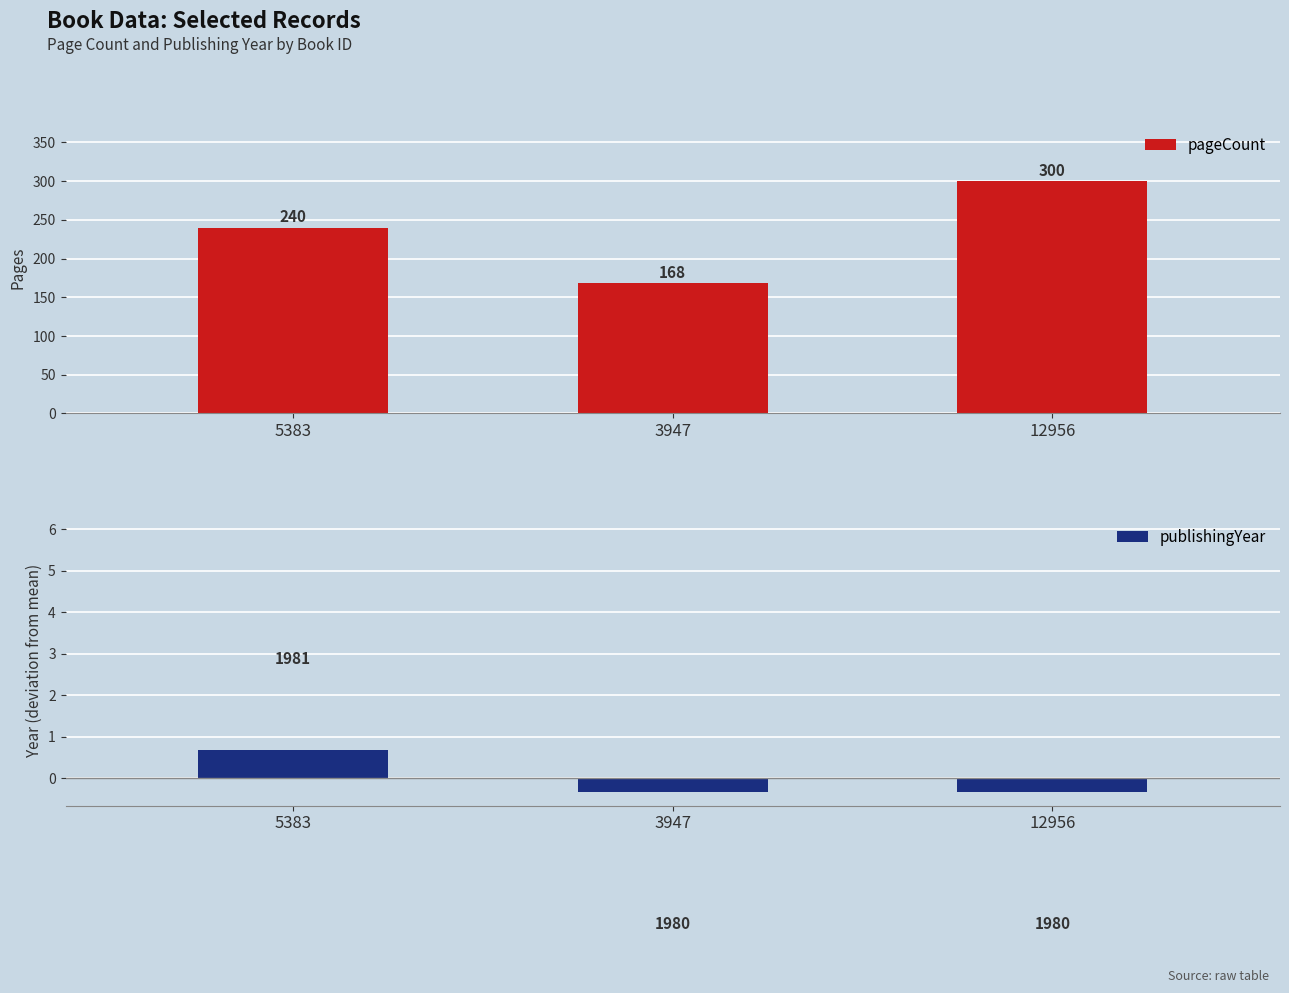

Which series has the largest range (max minus min)?

pageCount